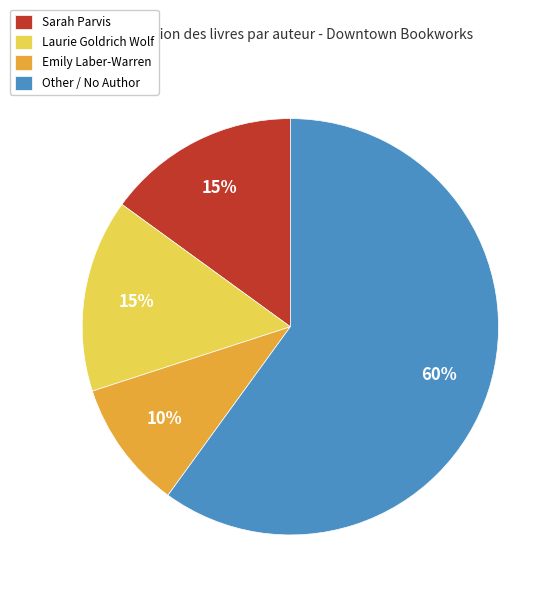

To the nearest percent, what portion does Emily Laber-Warren represent?

10%